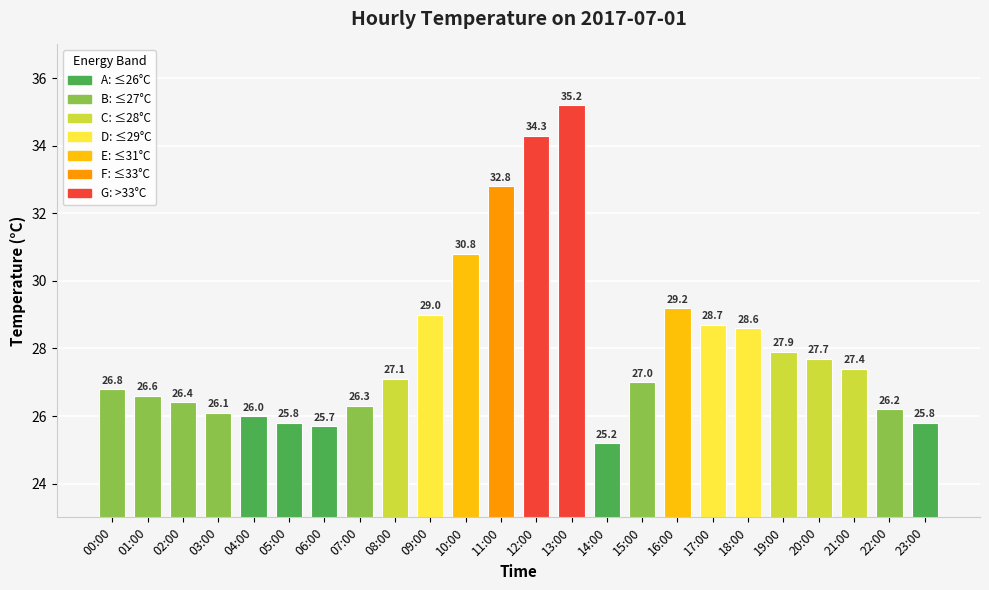

How many bars are there in total?

24